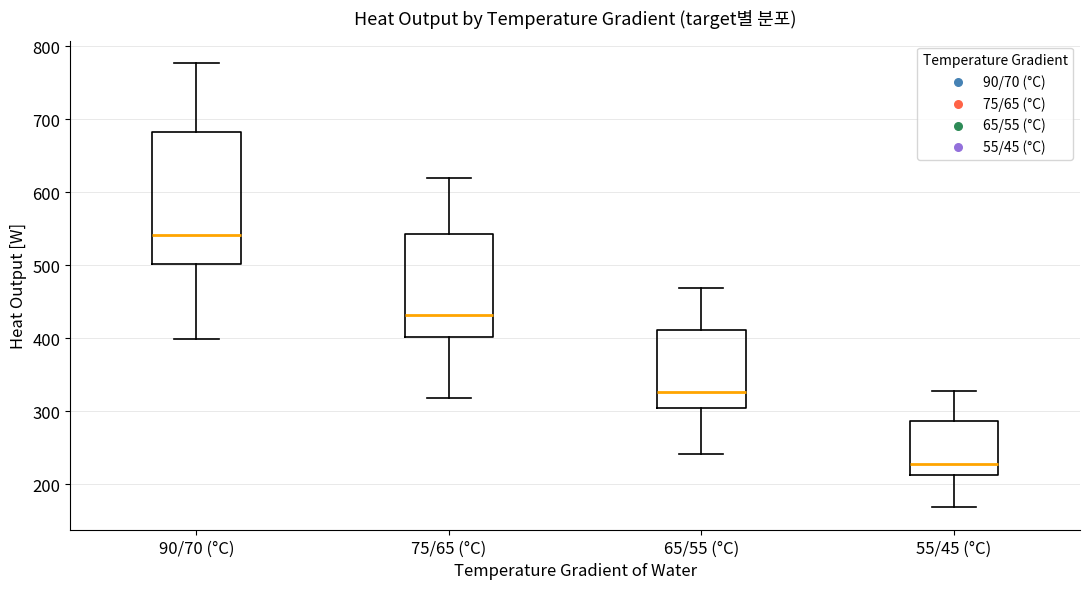

Reading left to right, transcribe this box plot: for each box, give where its median line is, the range the box spans, and where its two whiskers end, as read against the y-axis. The values are not printed on the chart, so give them approximately, as read against the axis.

90/70 (°C): median 540, box 500 to 680, whiskers 400 to 780
75/65 (°C): median 430, box 400 to 540, whiskers 320 to 620
65/55 (°C): median 330, box 300 to 410, whiskers 240 to 470
55/45 (°C): median 230, box 210 to 290, whiskers 170 to 330